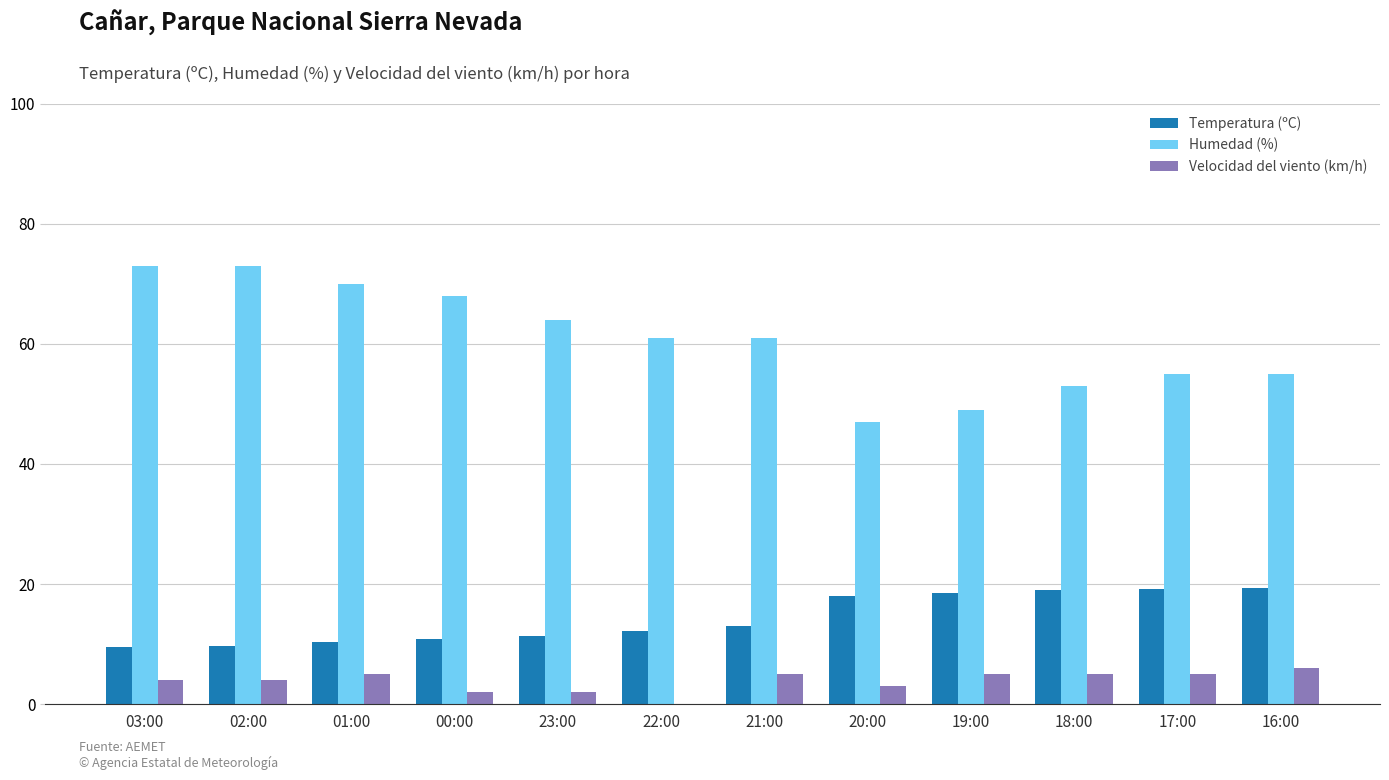

Which series changed the most between 02:00 and 20:00?

Humedad (%)